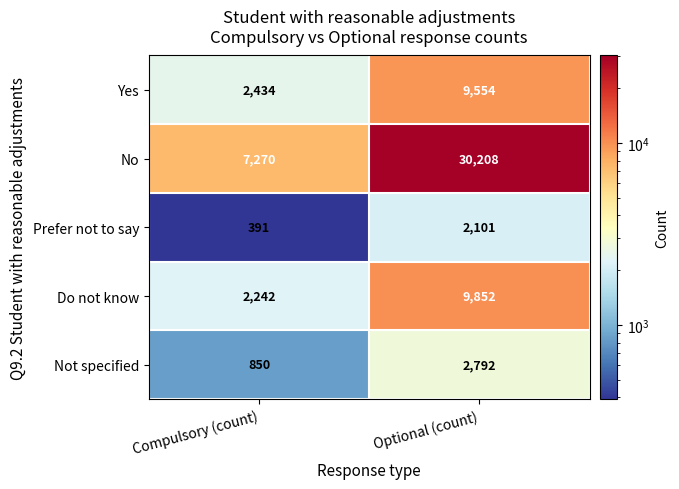

Reading left to right, what are all the values shown in this chart?

Yes: 2434	9554
No: 7270	30208
Prefer not to say: 391	2101
Do not know: 2242	9852
Not specified: 850	2792